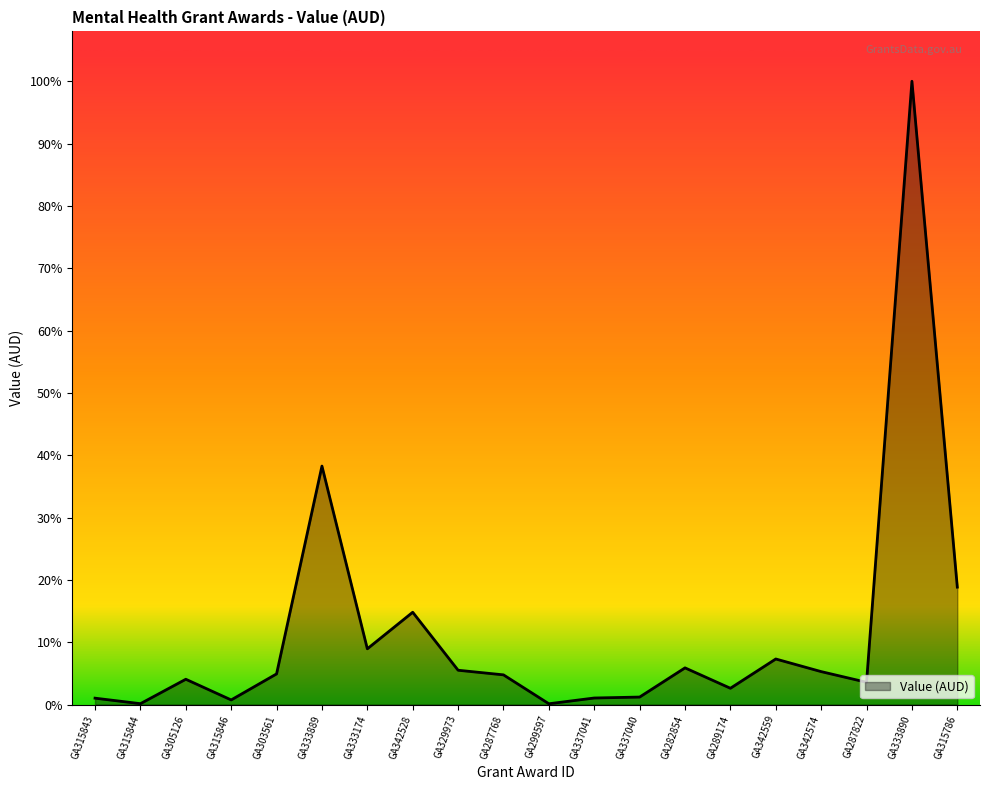

True or false: the data shows 14204776.8 at GA342528.

True